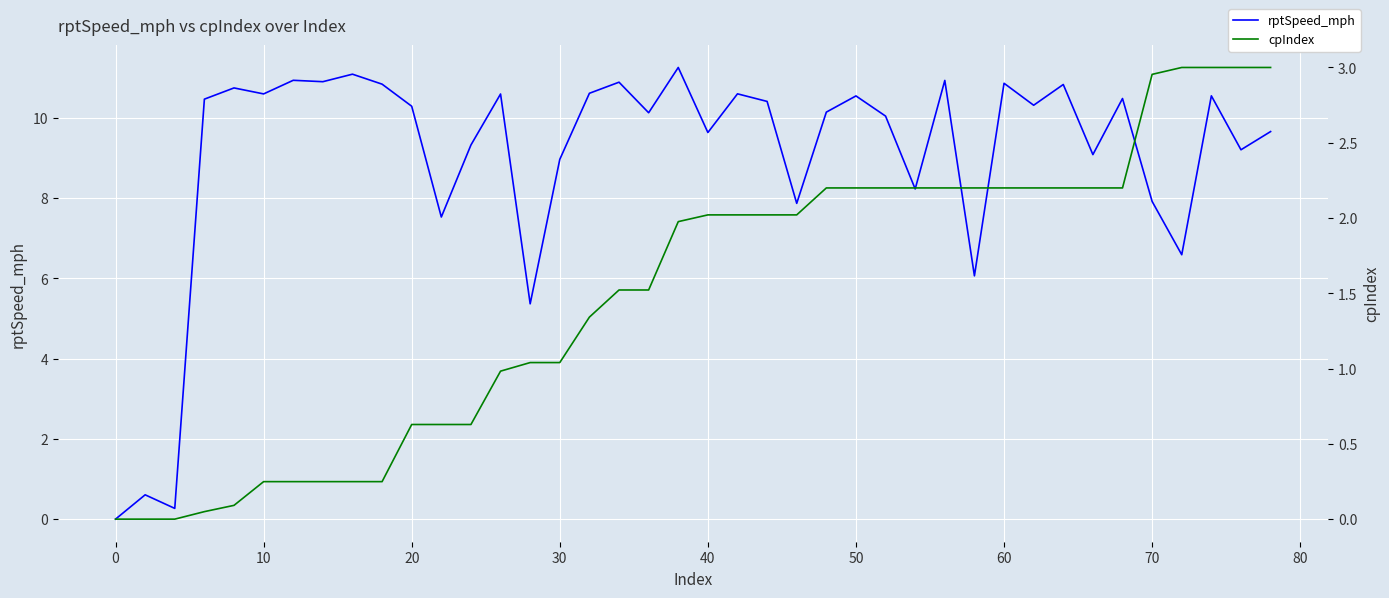

True or false: cpIndex has more than 0 interior local peaks.

False